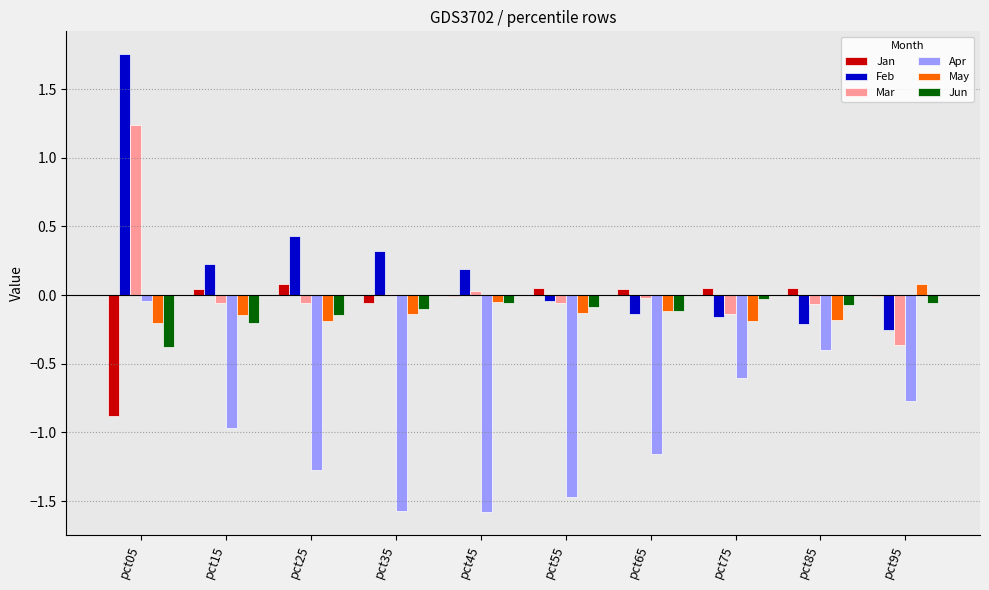

How many values in May are above zero?

1